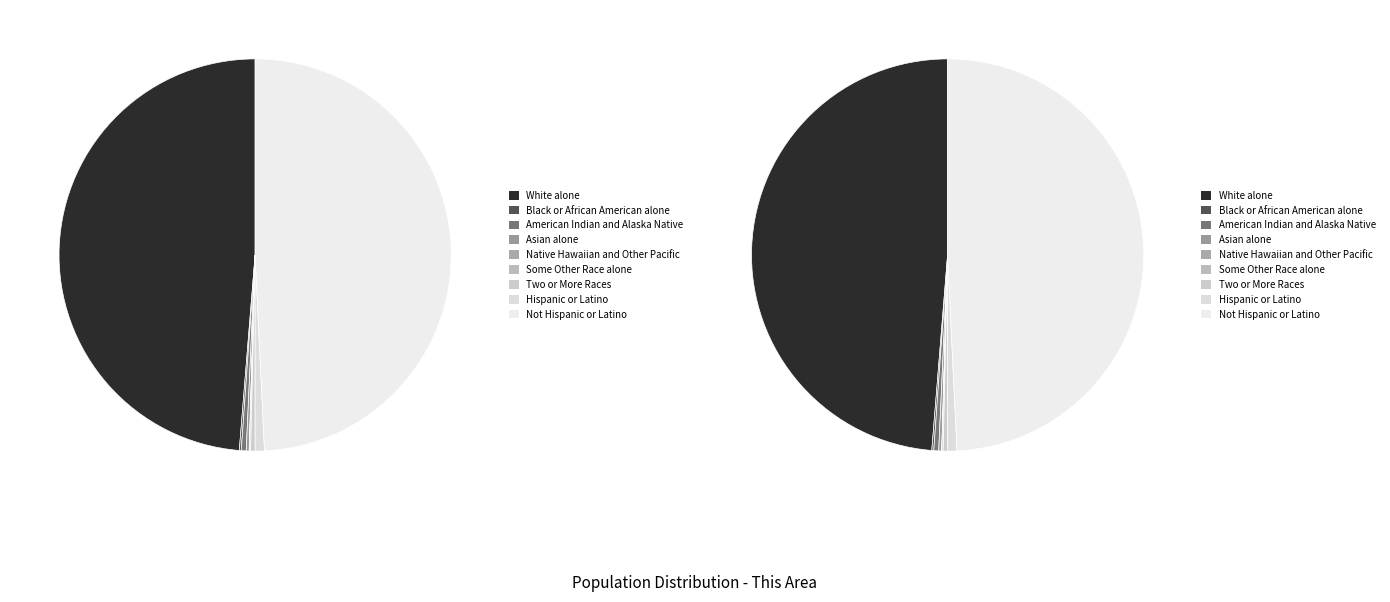

To the nearest percent, what is the combined percentage of Black or African American alone and Two or More Races?

1%